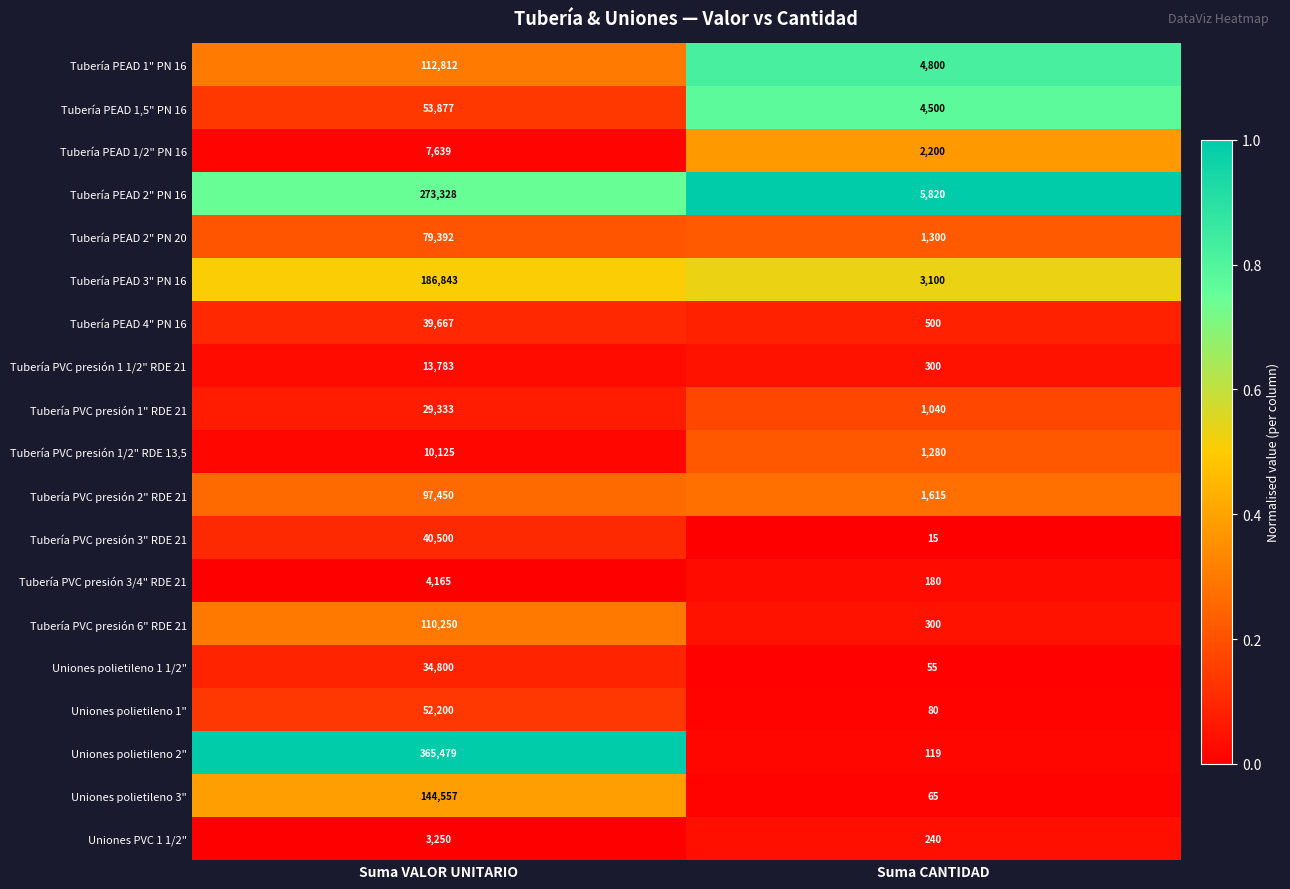

Which series has the largest range (max minus min)?

Uniones polietileno 2"